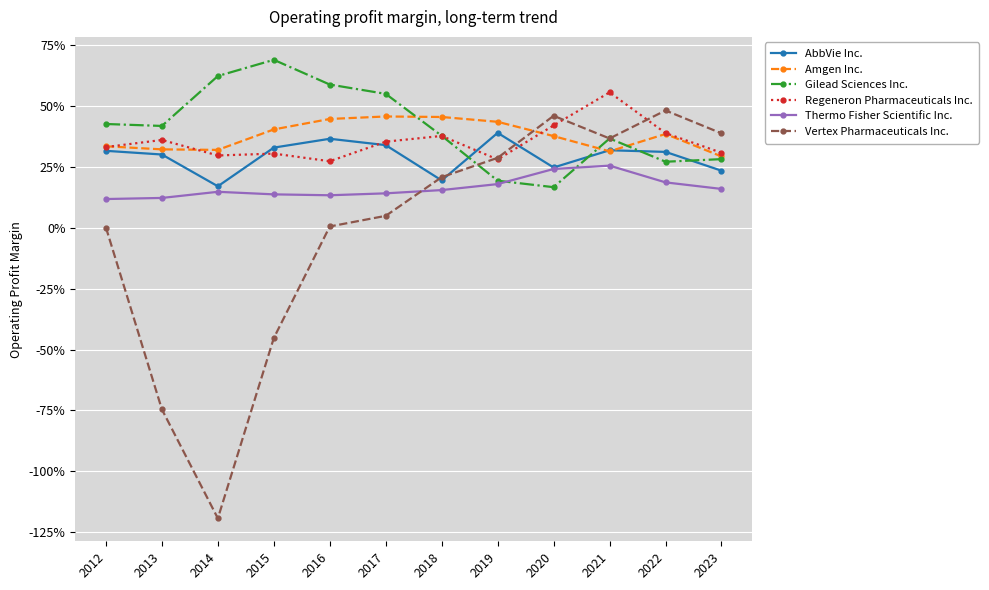

What are all the series names shown in the legend?

AbbVie Inc., Amgen Inc., Gilead Sciences Inc., Regeneron Pharmaceuticals Inc., Thermo Fisher Scientific Inc., Vertex Pharmaceuticals Inc.